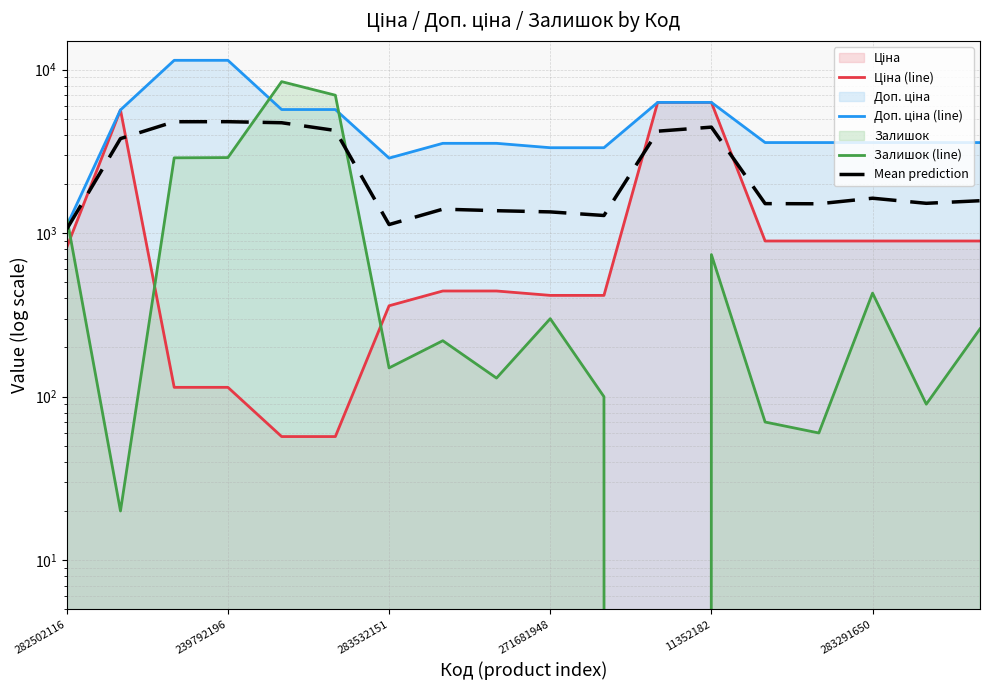

What is the difference between the Mean prediction values at 16 and 14?

10.0